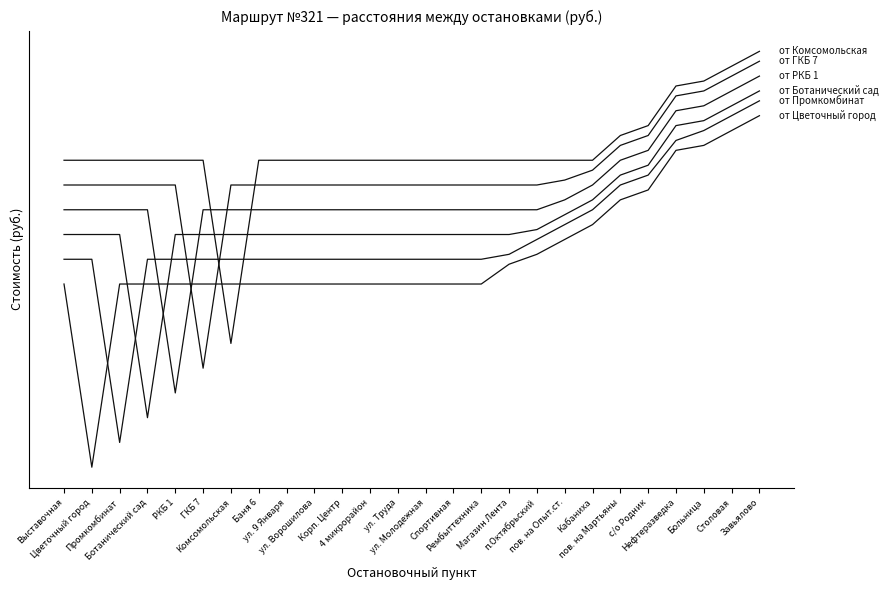

Does the chart display data point markers on the line(s)?

No